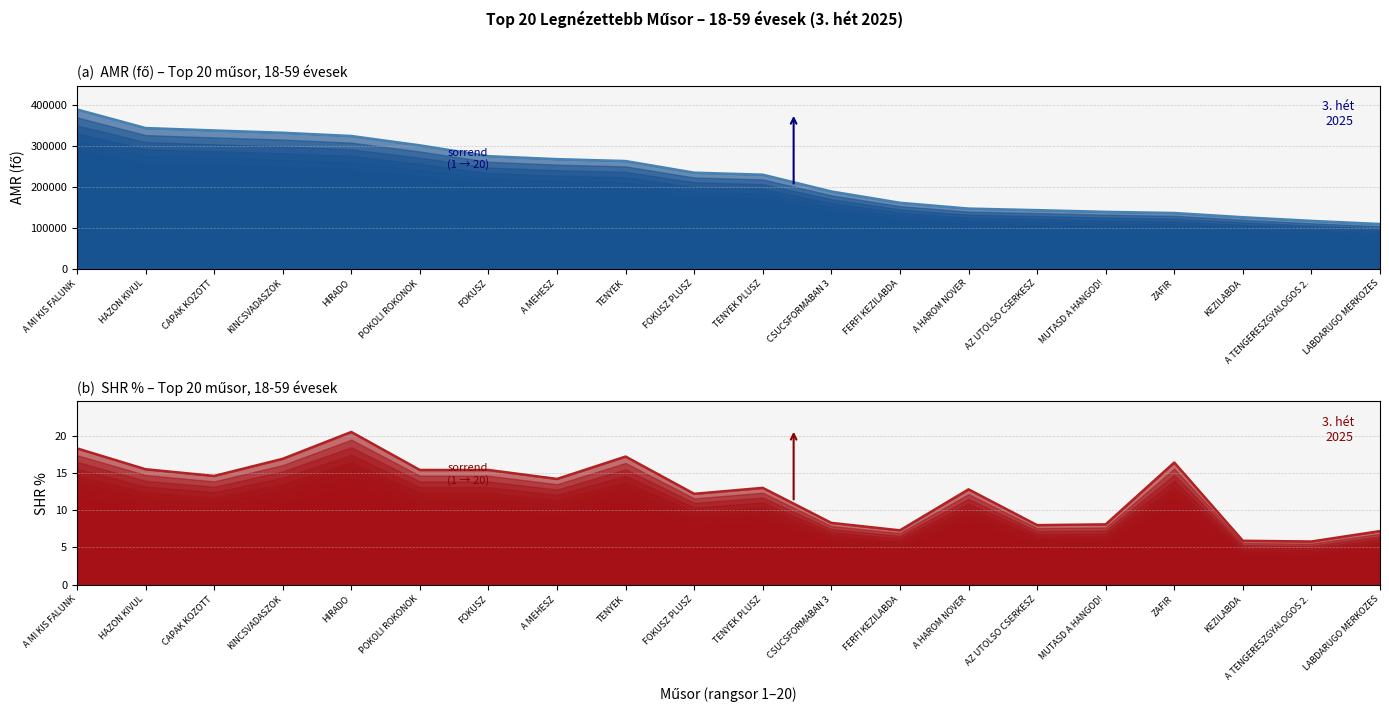

In SHR %, how many points are higher than both neighbors (excluding endpoints)?

5